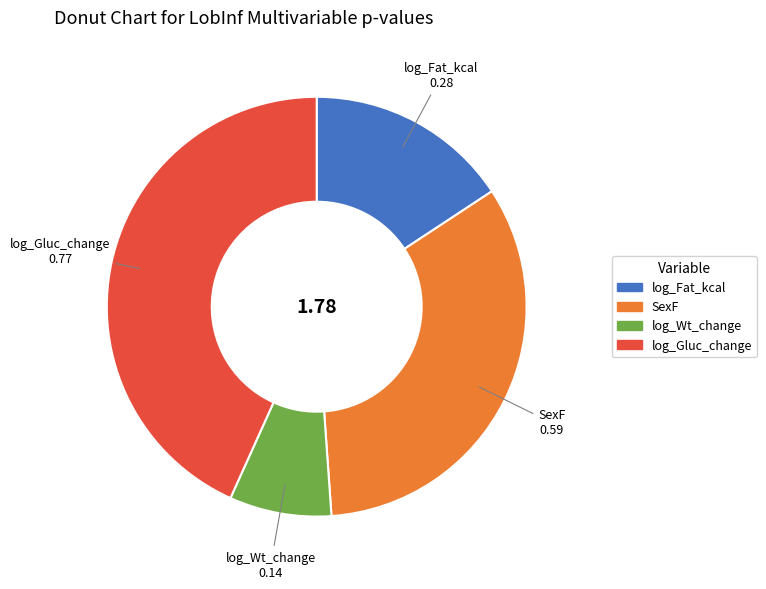

Does log_Fat_kcal account for over 50% of the chart?

No